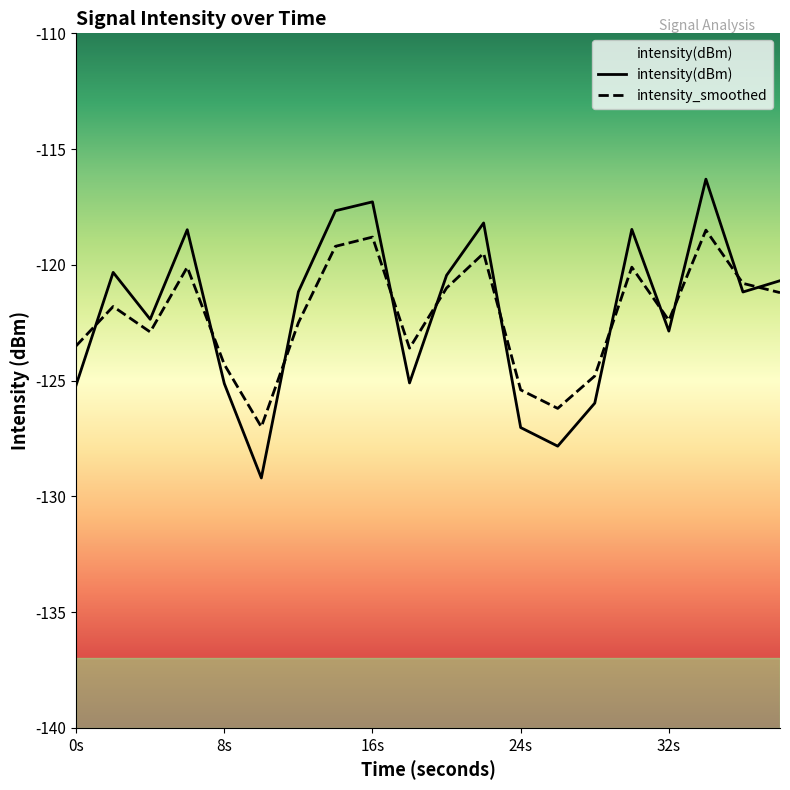

How many times do intensity(dBm) and intensity_smoothed cross each other?

11